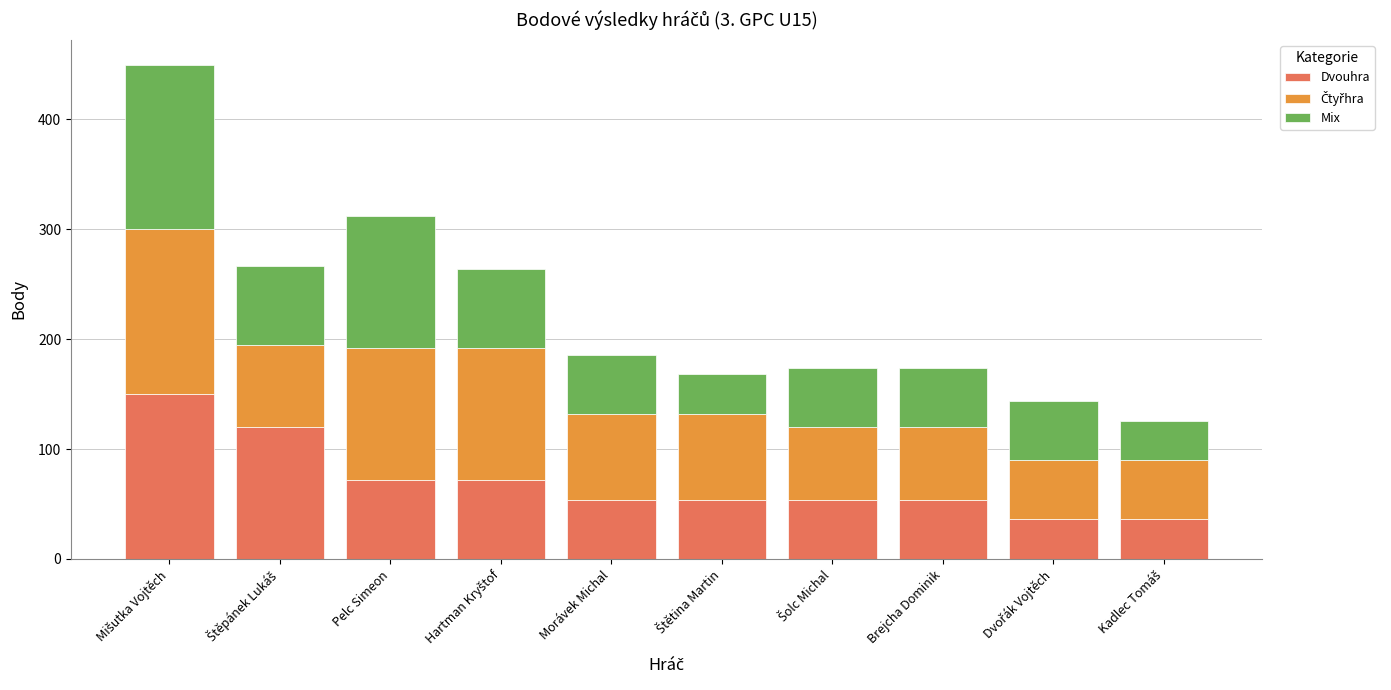

What is the total value across all series at Morávek Michal?

186